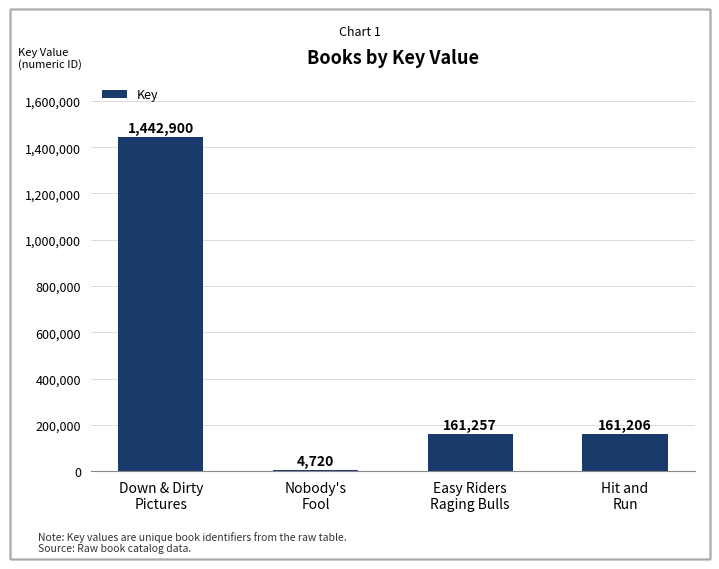

Which category has the highest value across all series?

Down & Dirty
Pictures